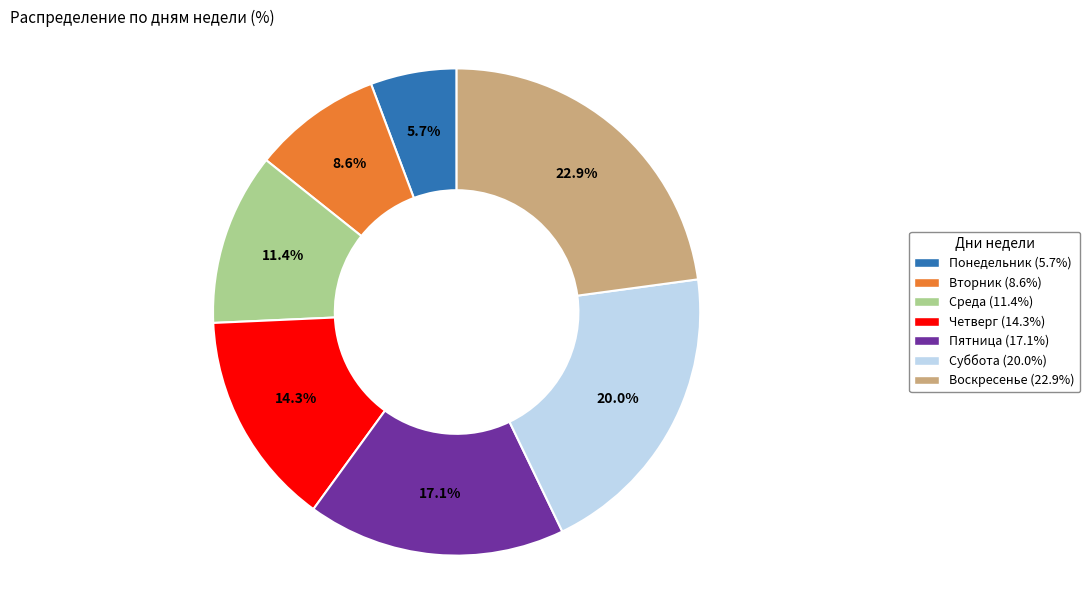

Count the number of slices in the pie.

7